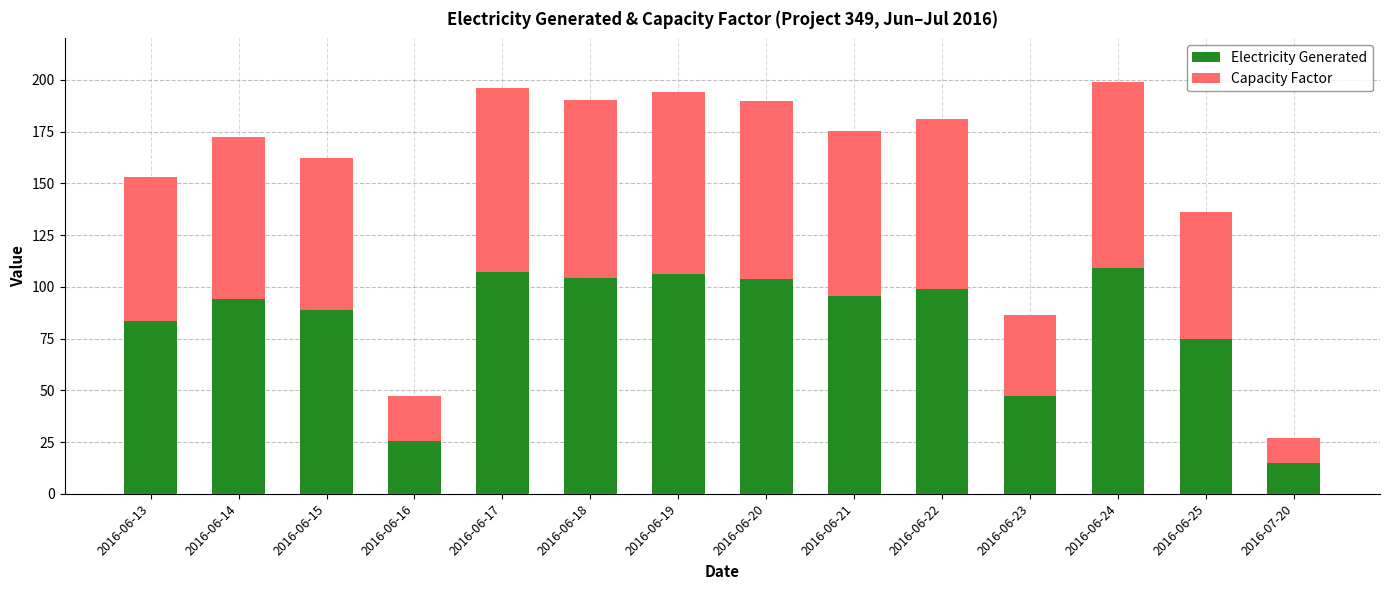

True or false: Electricity Generated has a value of 14.8 at 2016-07-20.

True